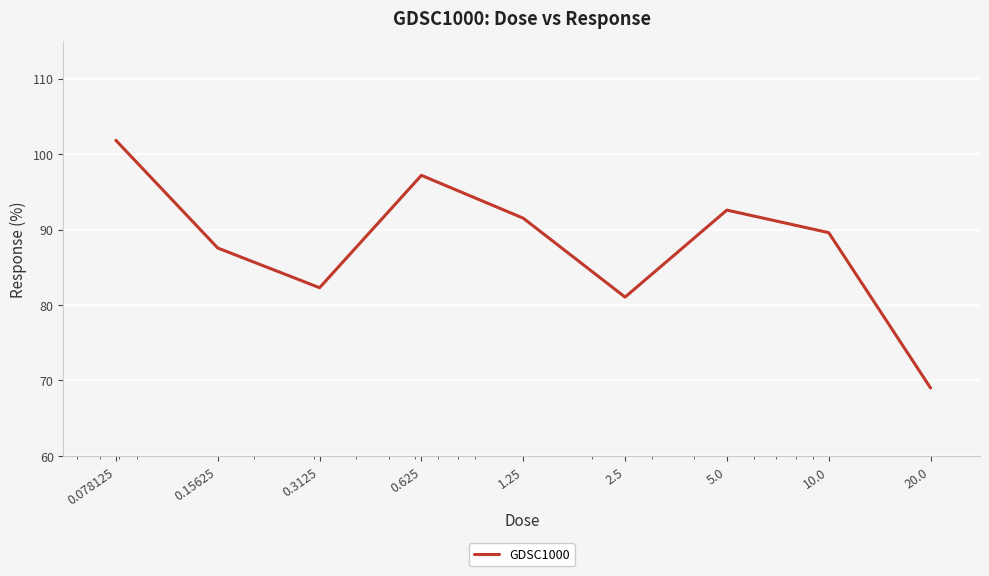

What is the difference between the maximum and minimum values?

32.8